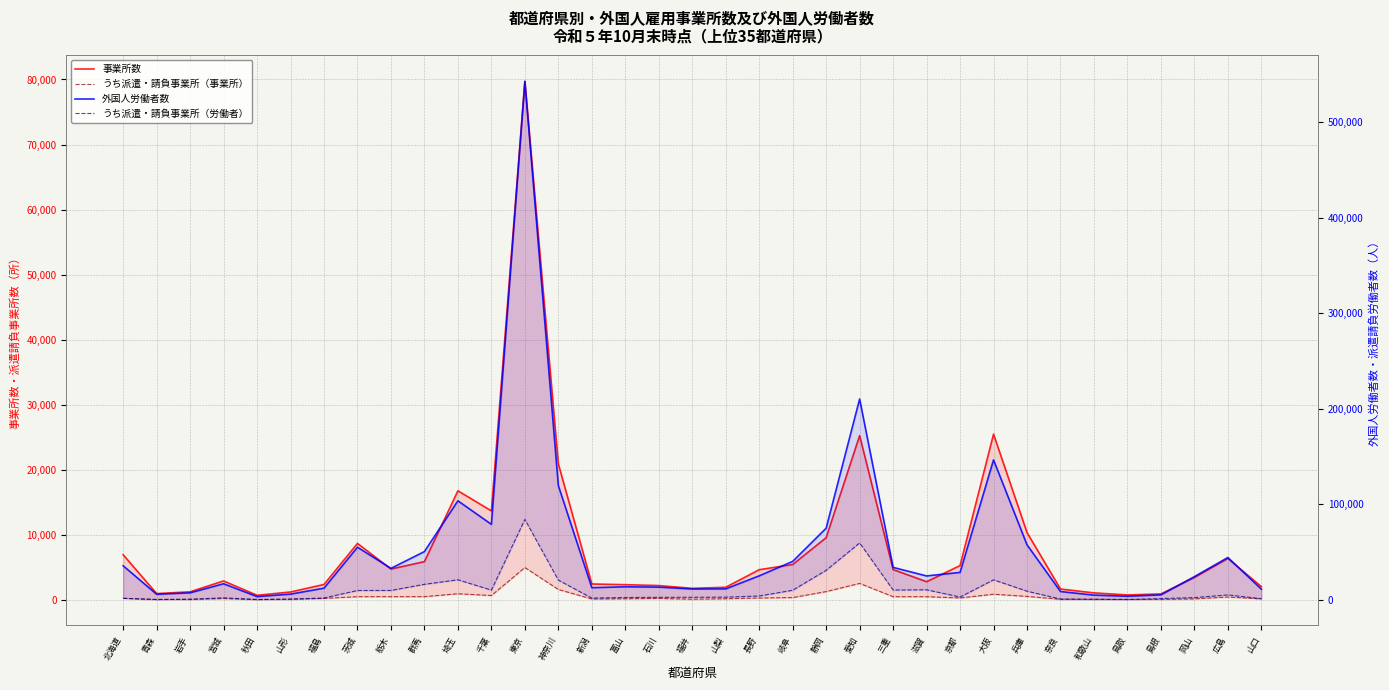

Which category has the lowest value in the うち派遣・請負事業所（労働者） series?

秋田